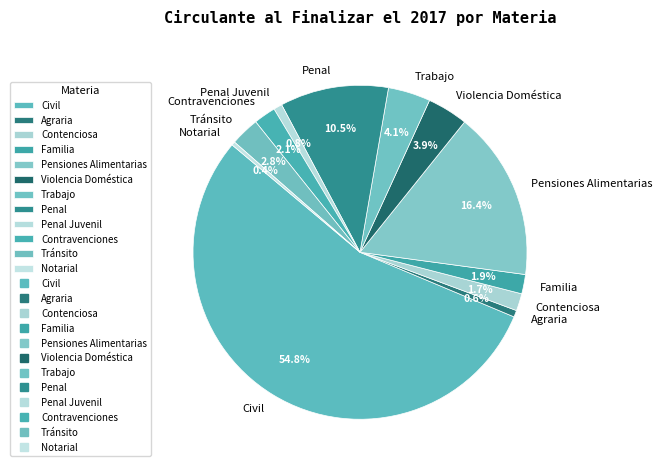

To the nearest percent, what is the average slice percentage?

8%